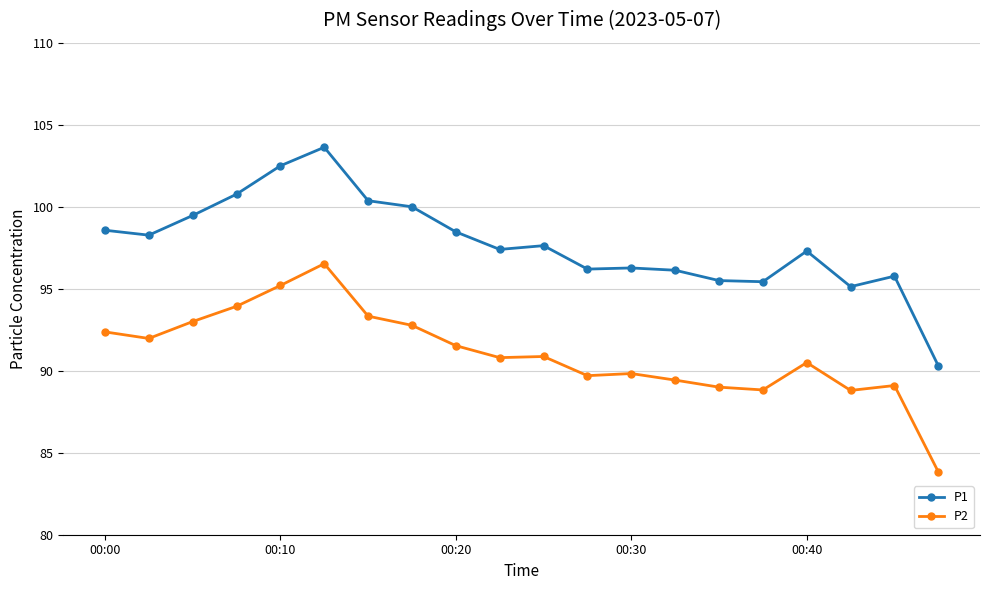

Rank the series by their maximum value, from highest to lowest.

P1, P2